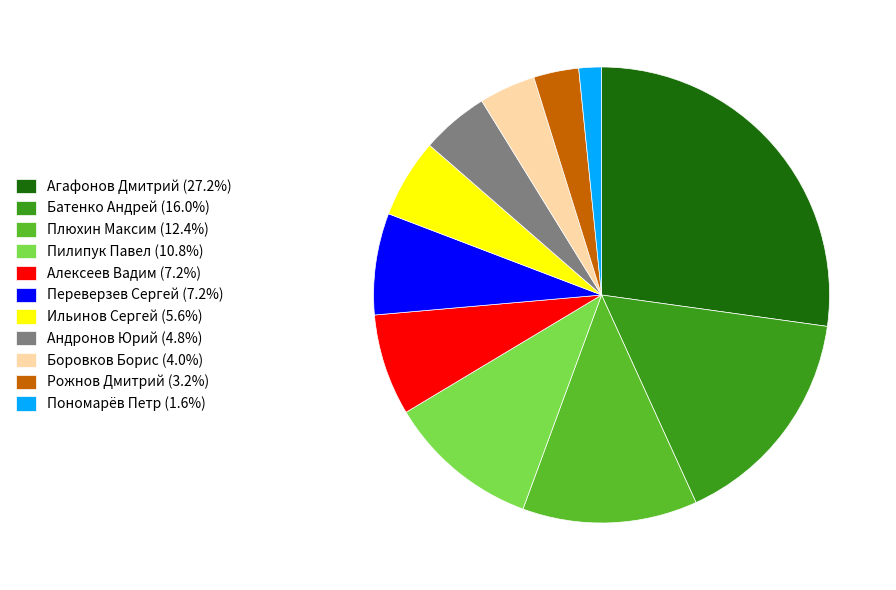

Approximately how many times larger is the value at Плюхин Максим compared to Андронов Юрий?

2.6